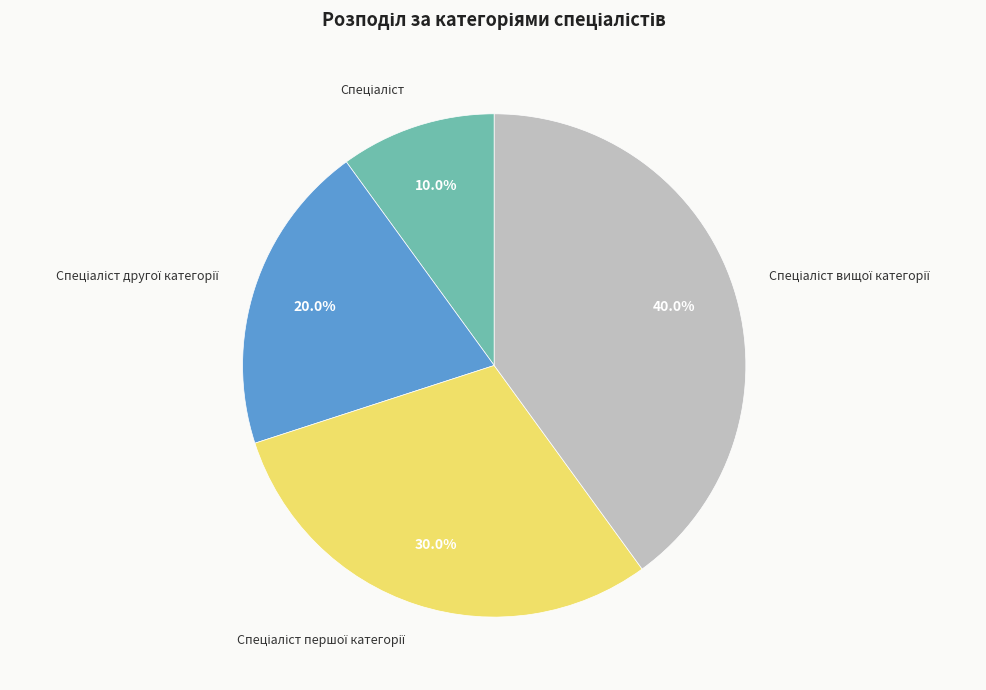

Does any single category account for the majority?

No